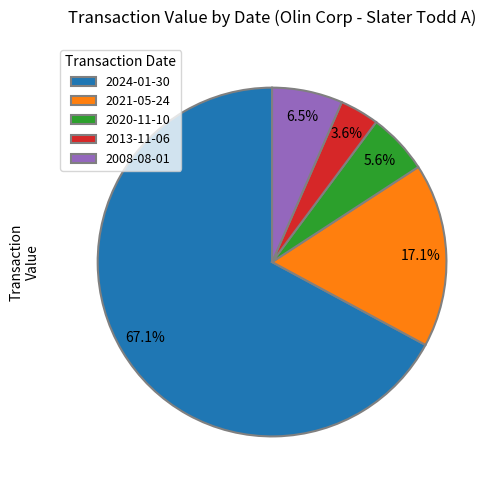

Which category has the smallest portion of the pie?

2013-11-06